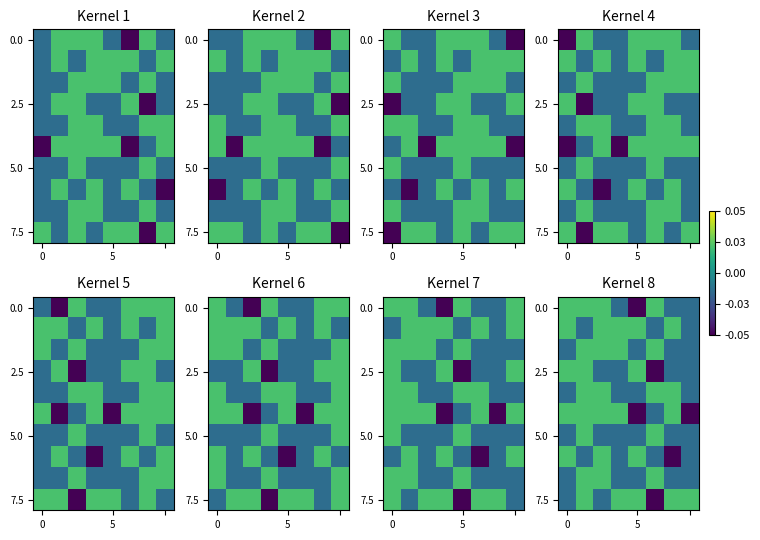

How many data points does each series have?

8